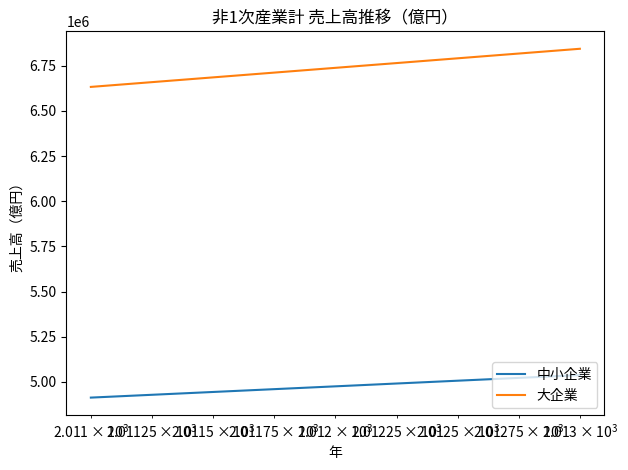

Count the number of data series in this chart.

2